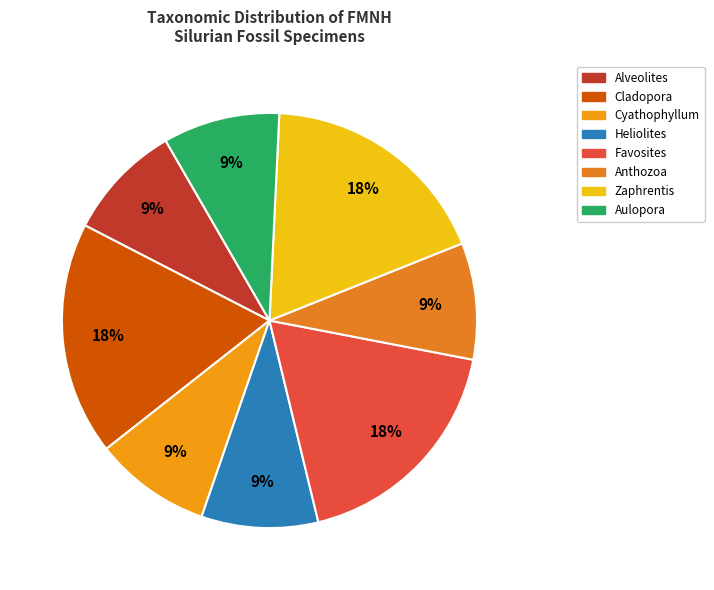

Which category has the smallest portion of the pie?

Alveolites expansa